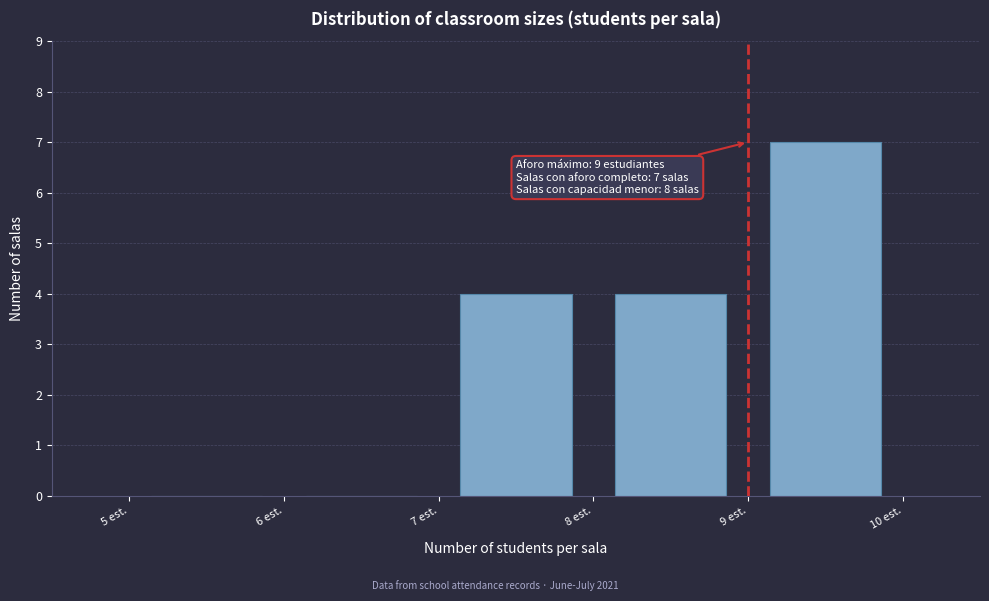

Which range on the x-axis has the tallest bar?

9 to 10